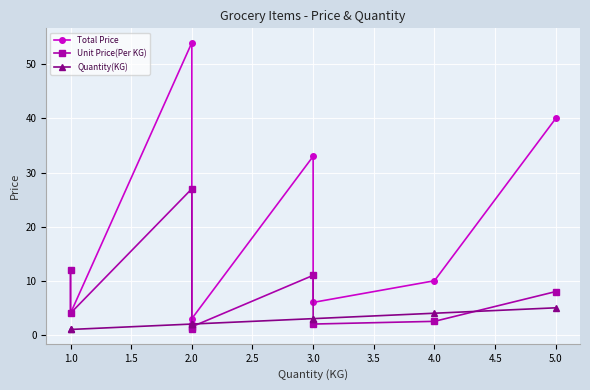

What is the label of the 2nd point from the right?

4.0